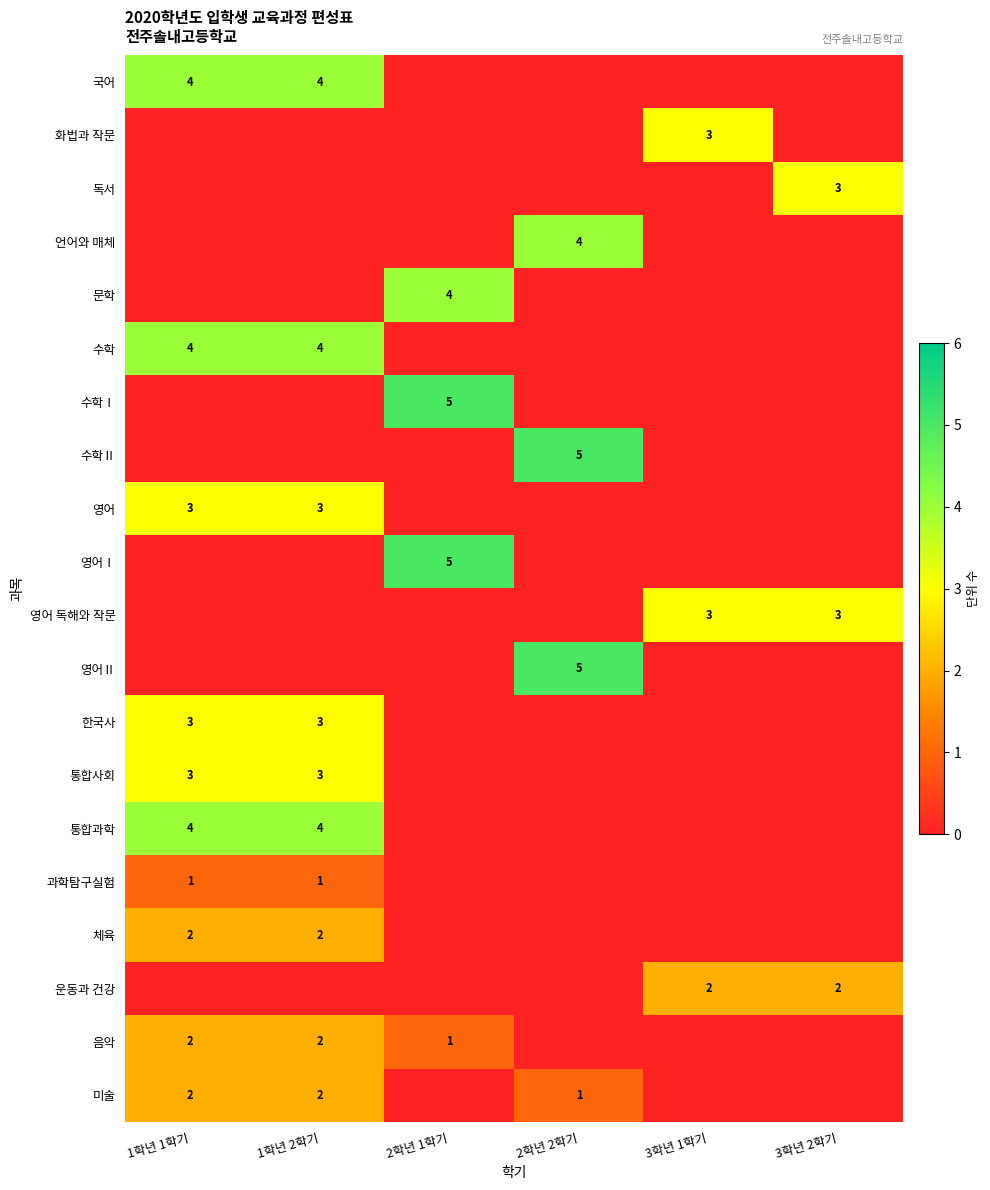

The 미술 series shows 3 at 1학년 2학기. True or false?

False